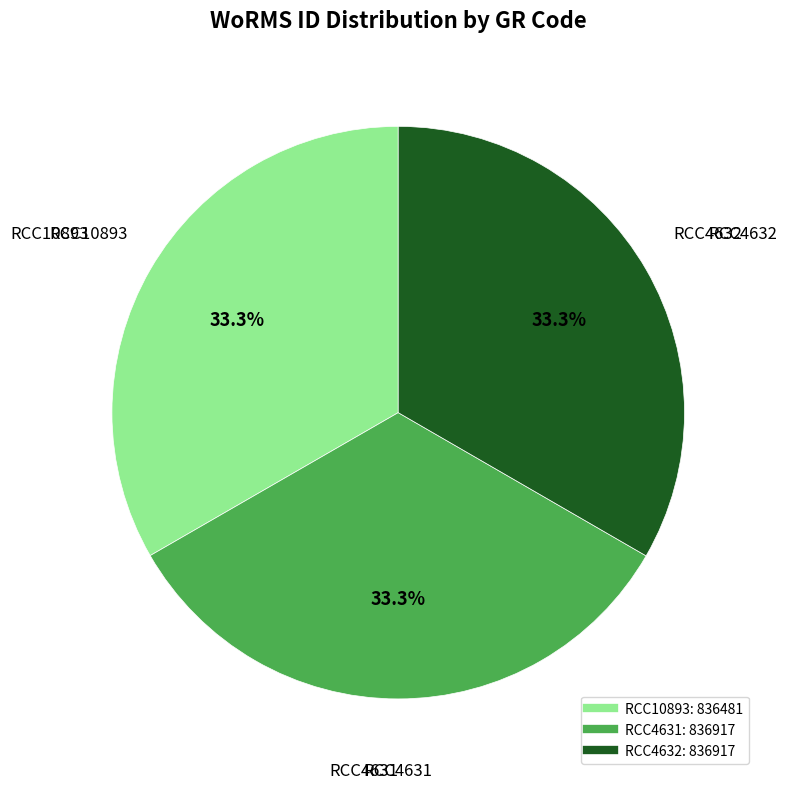

Count the number of slices in the pie.

3